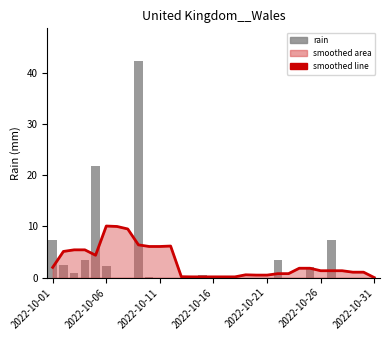

What is the difference between the highest and lowest values at 14?

0.5